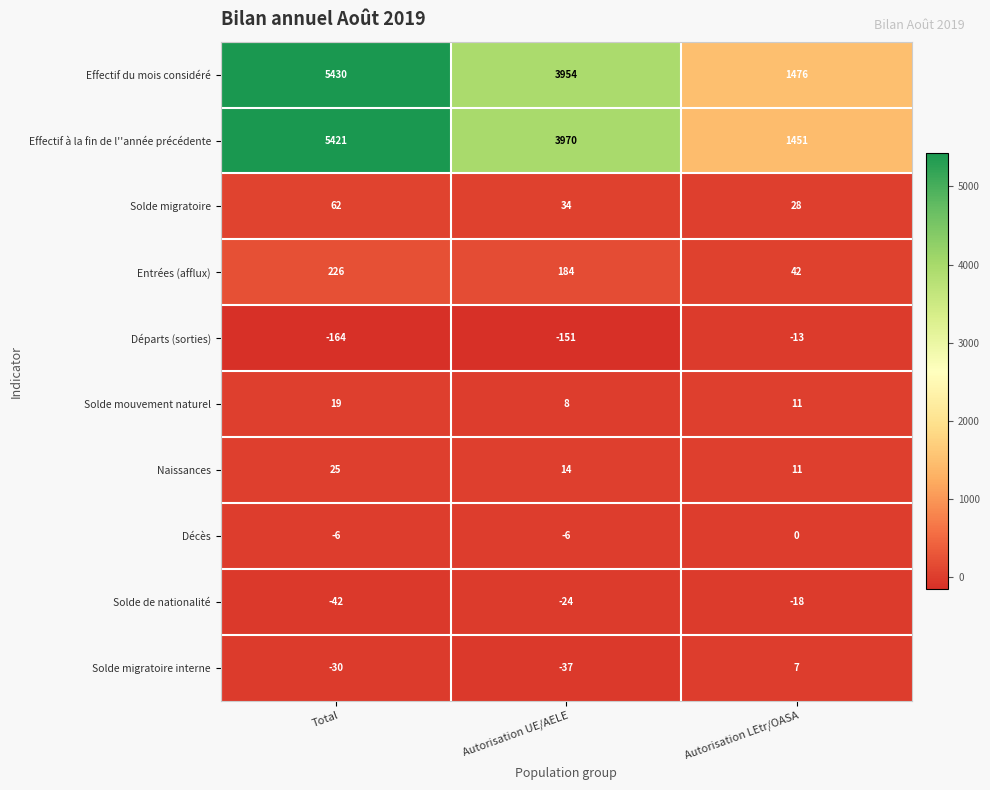

Is it true that Décès equals -11 at Total?

False